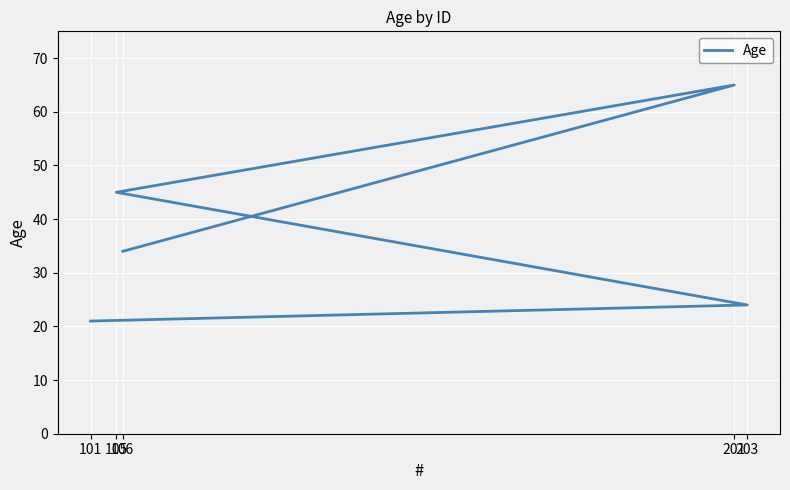

Reading right to left, list all the values displayed in this chart.

106=34	201=65	105=45	203=24	101=21